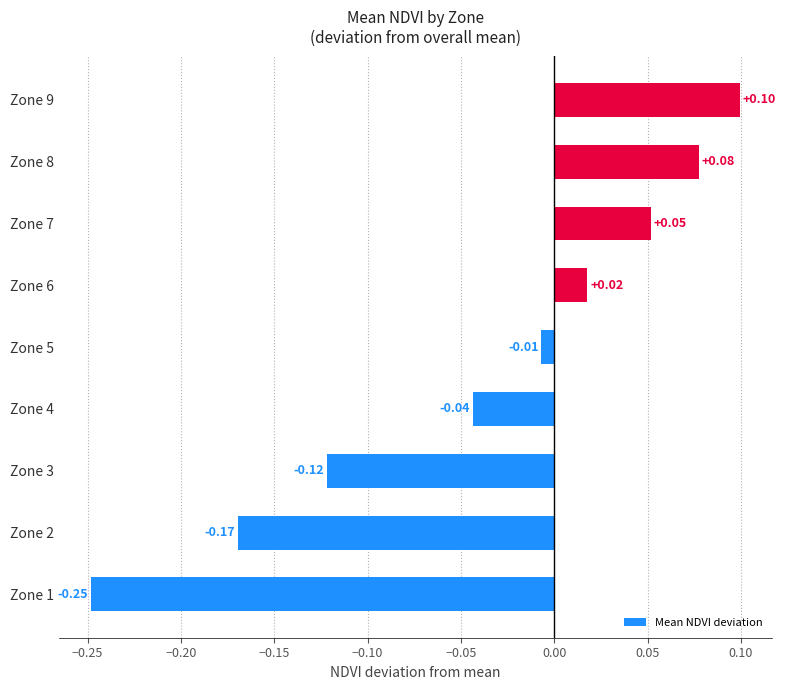

Rank the categories by value from highest to lowest.

Zone 9, Zone 8, Zone 7, Zone 6, Zone 5, Zone 4, Zone 3, Zone 2, Zone 1